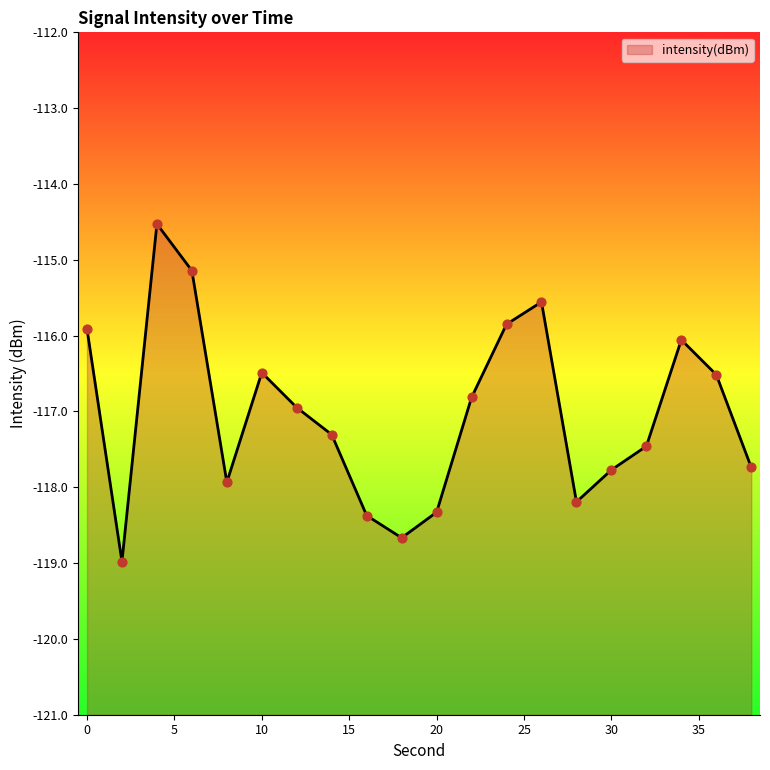

Which has a higher value, 6 or 10?

6